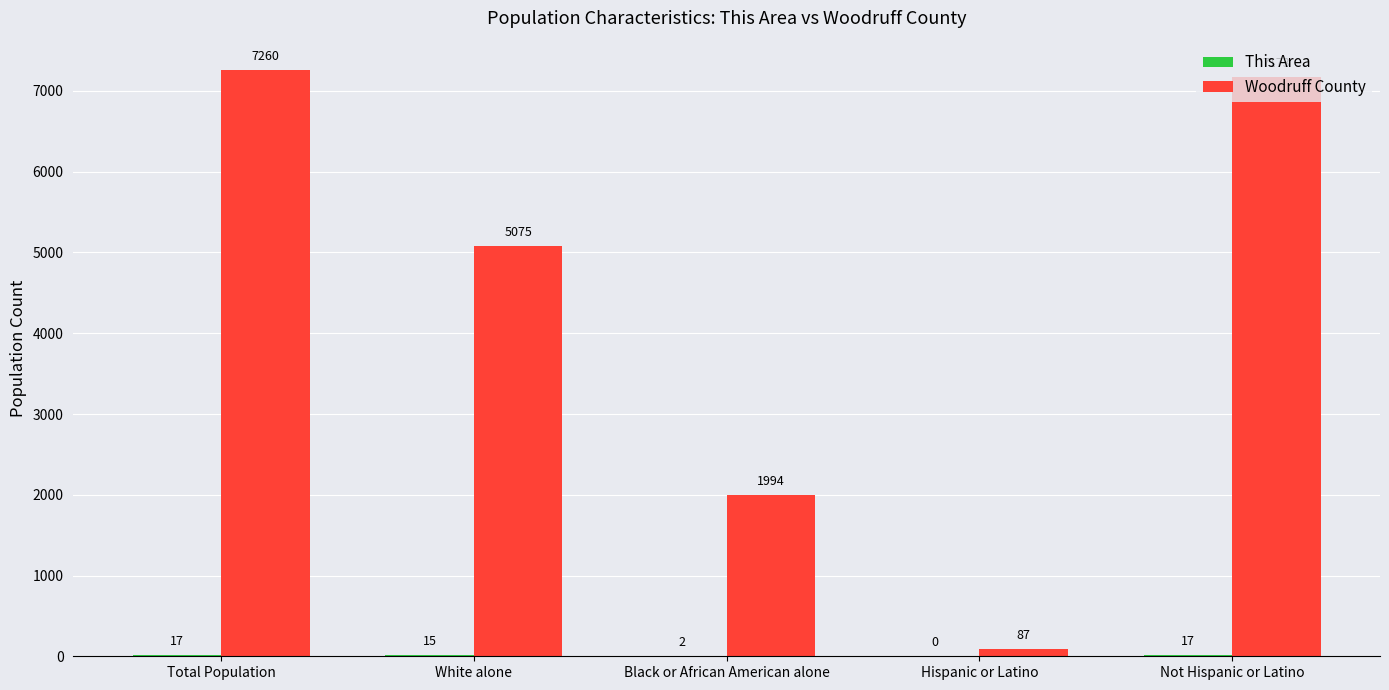

What is the total value across all series at Total Population?

7277